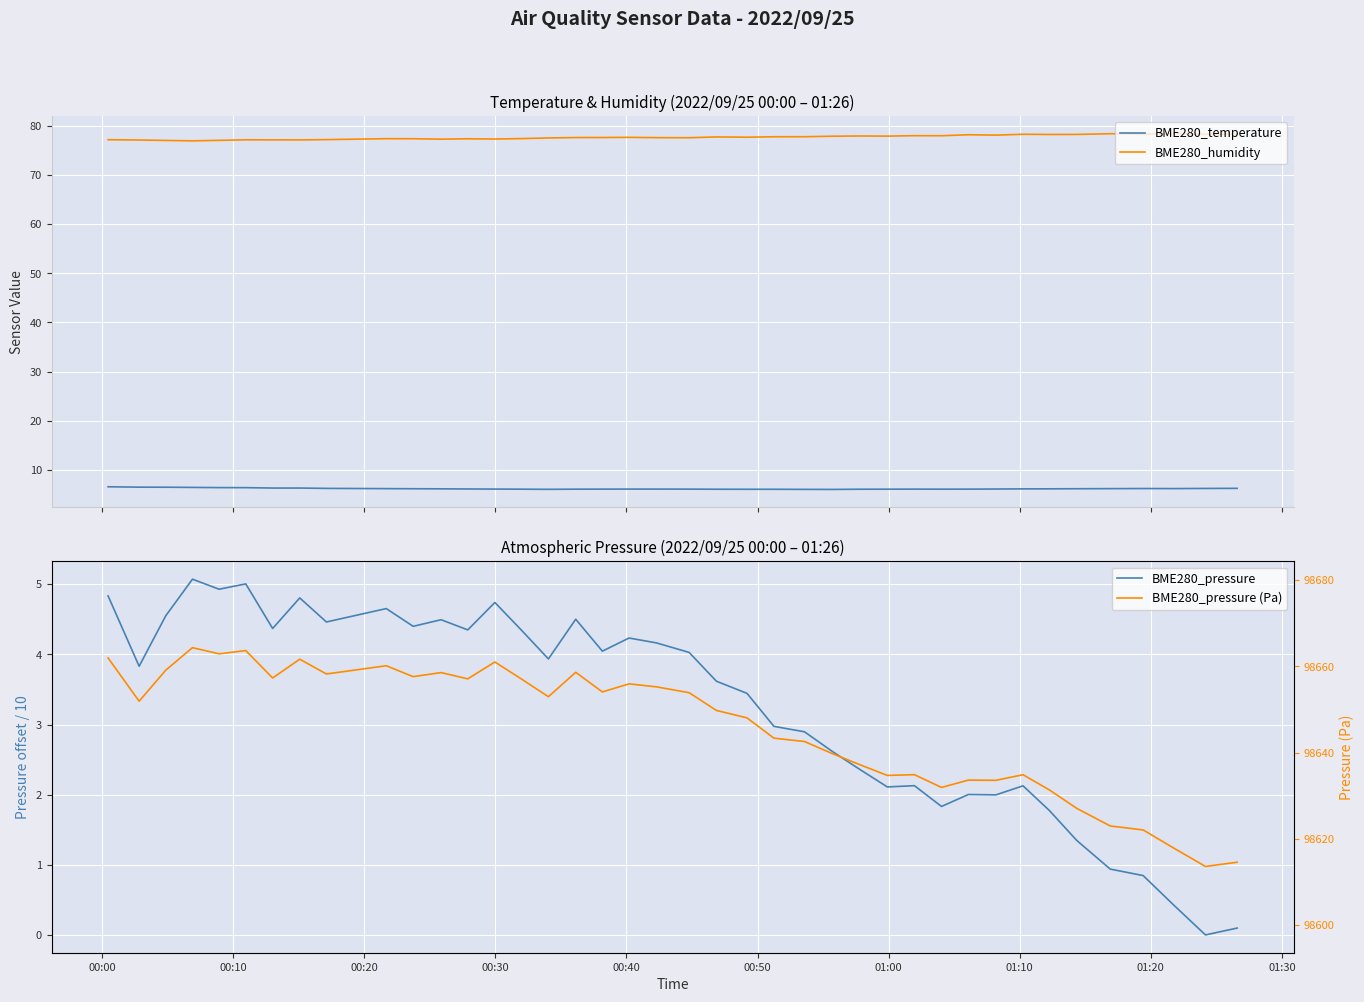

What is the value of the BME280_pressure (Pa) point at the 13th from the left?

98657.1